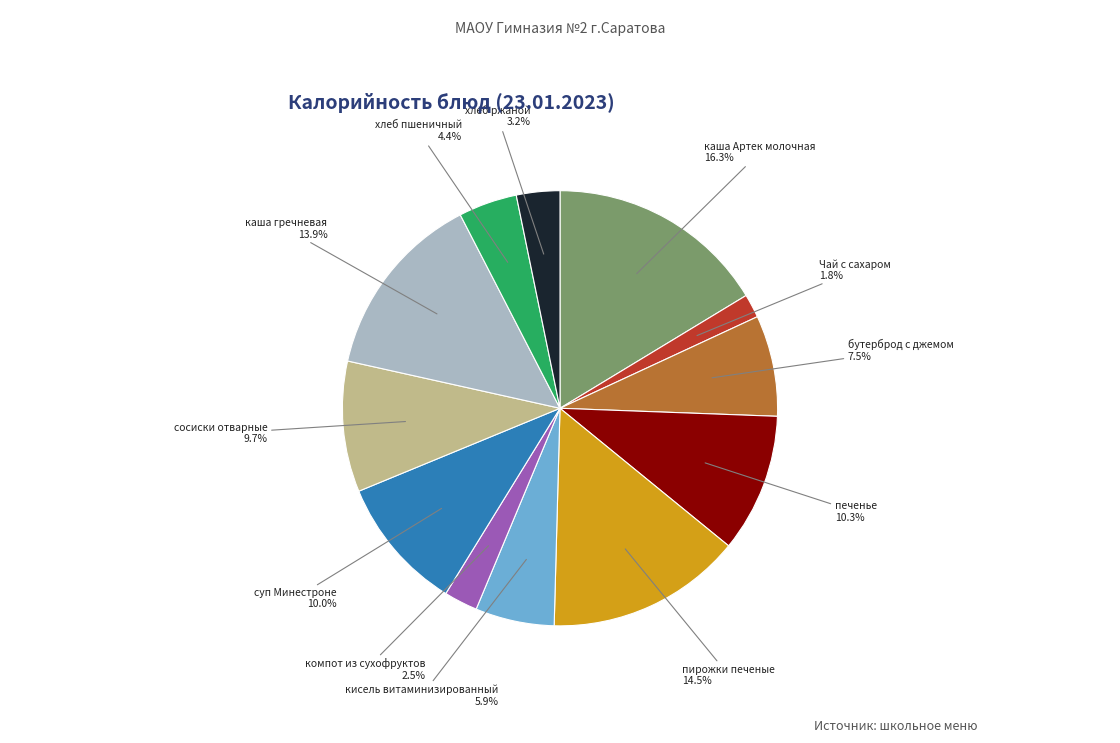

Does any single category account for the majority?

No